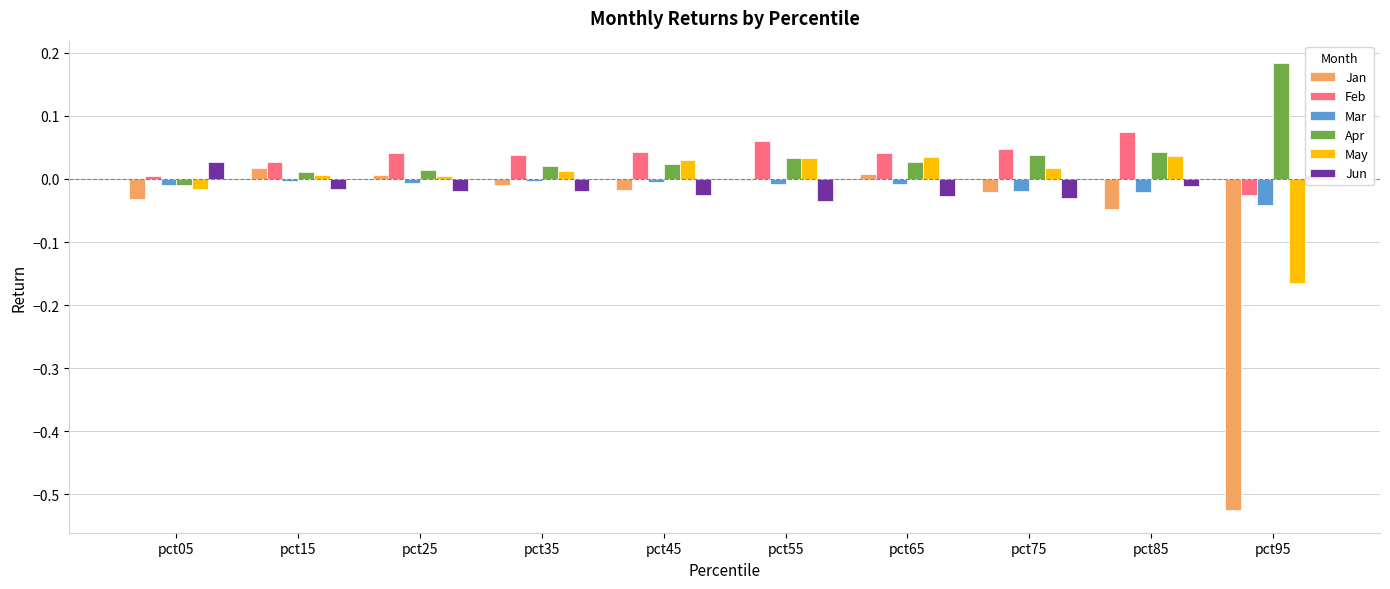

Which series has the widest spread of values?

Jan